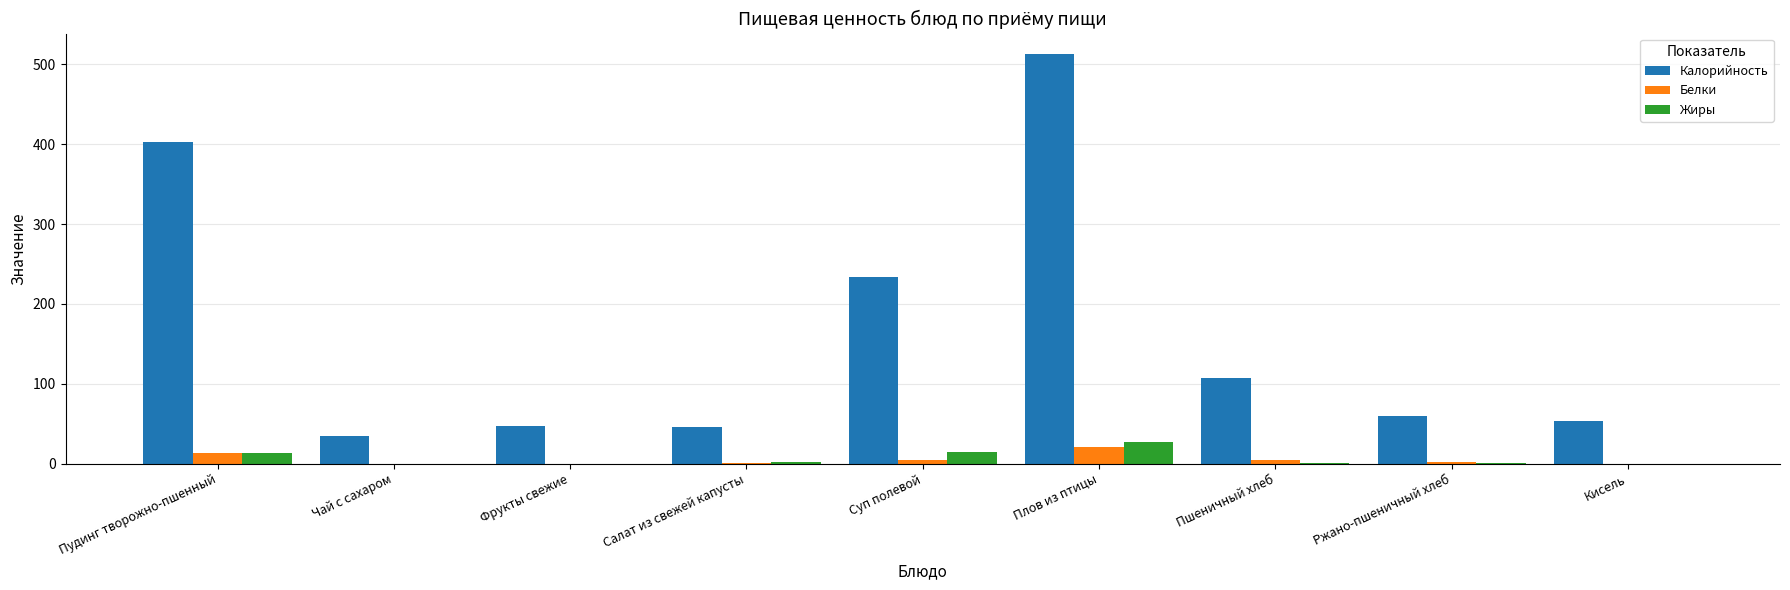

What is the difference between the Калорийность values at Фрукты свежие and Ржано-пшеничный хлеб?

13.3